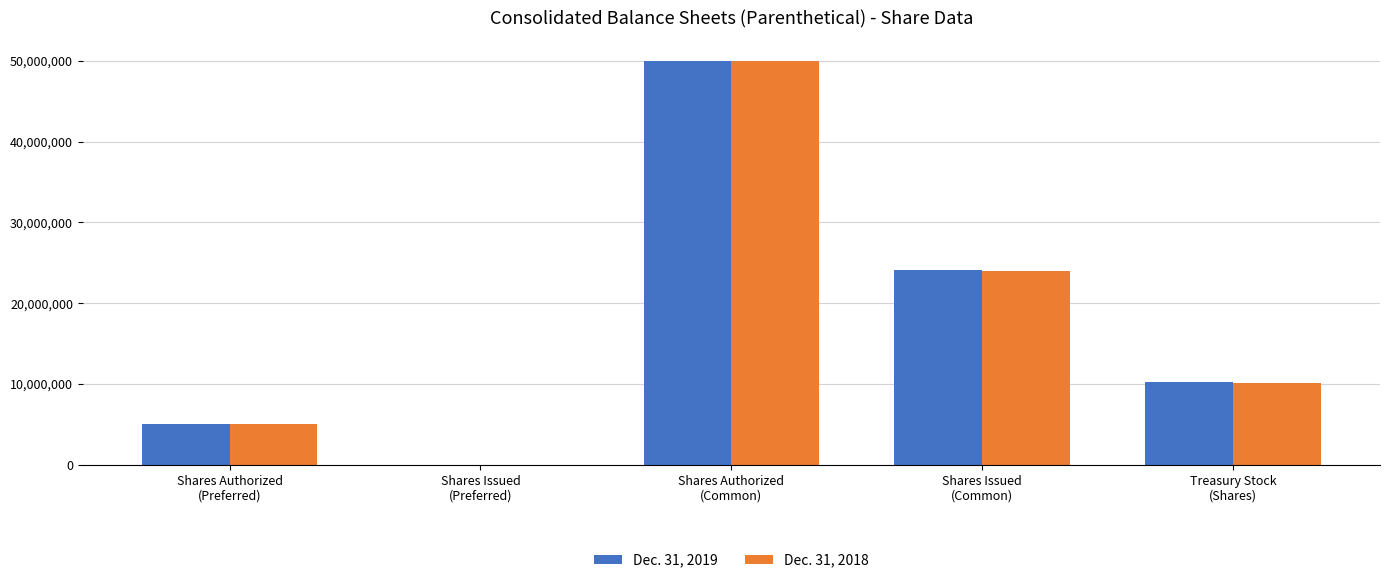

How many Dec. 31, 2019 values are between 5000000 and 24118088?

3